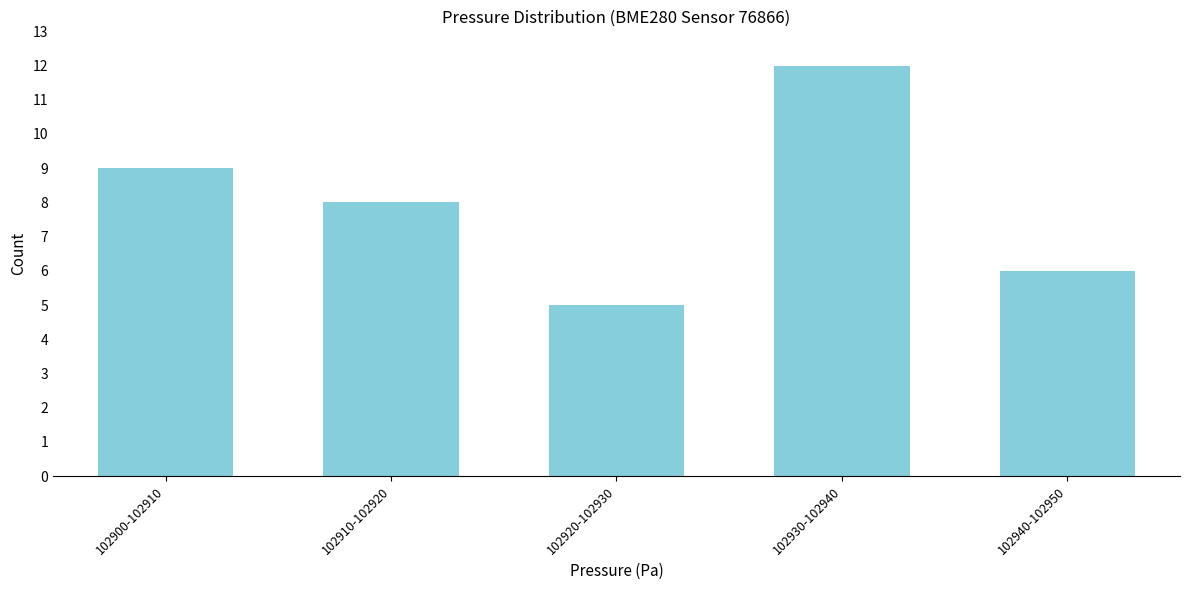

Reading left to right, transcribe all the data shown in this chart.

102900-102910=9	102910-102920=8	102920-102930=5	102930-102940=12	102940-102950=6